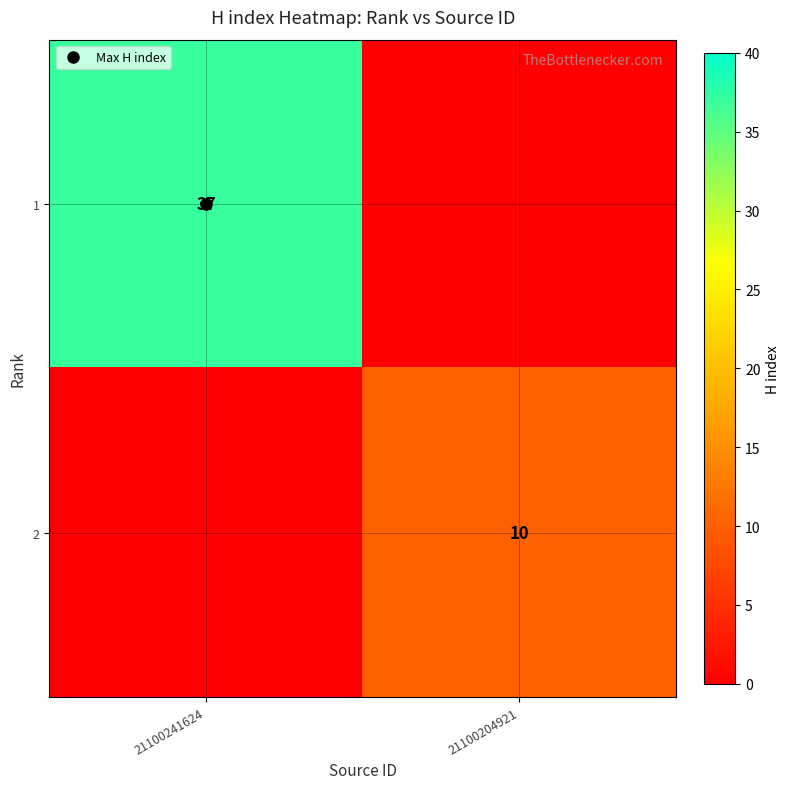

Which series has the largest total across all categories?

1